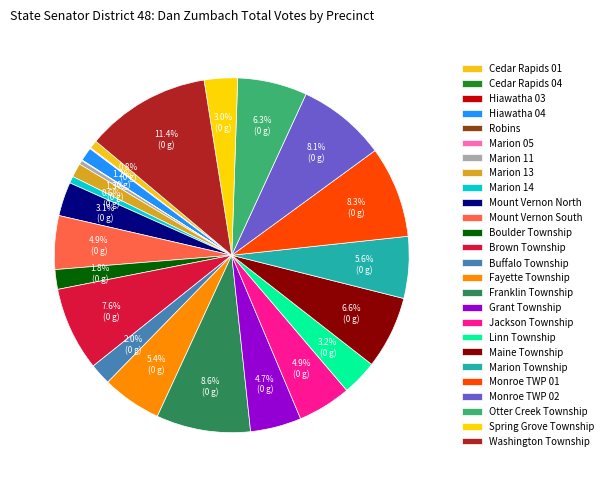

To the nearest percent, what is the average slice percentage?

4%